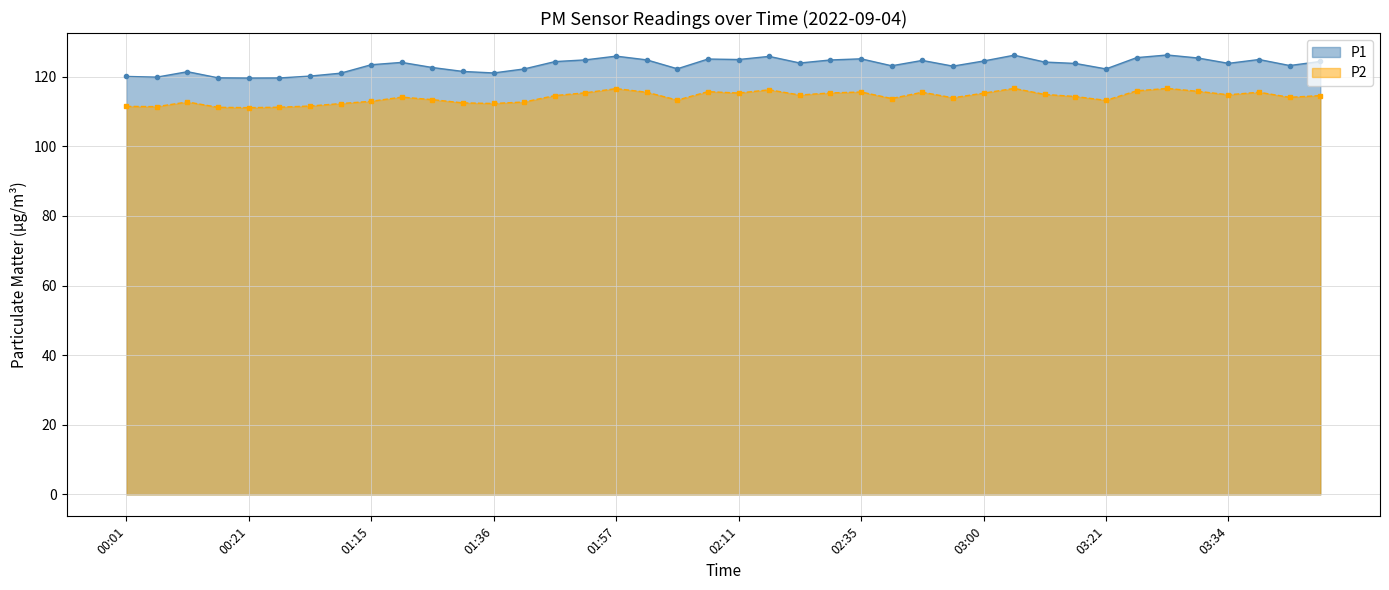

How many data points does each series have?

40